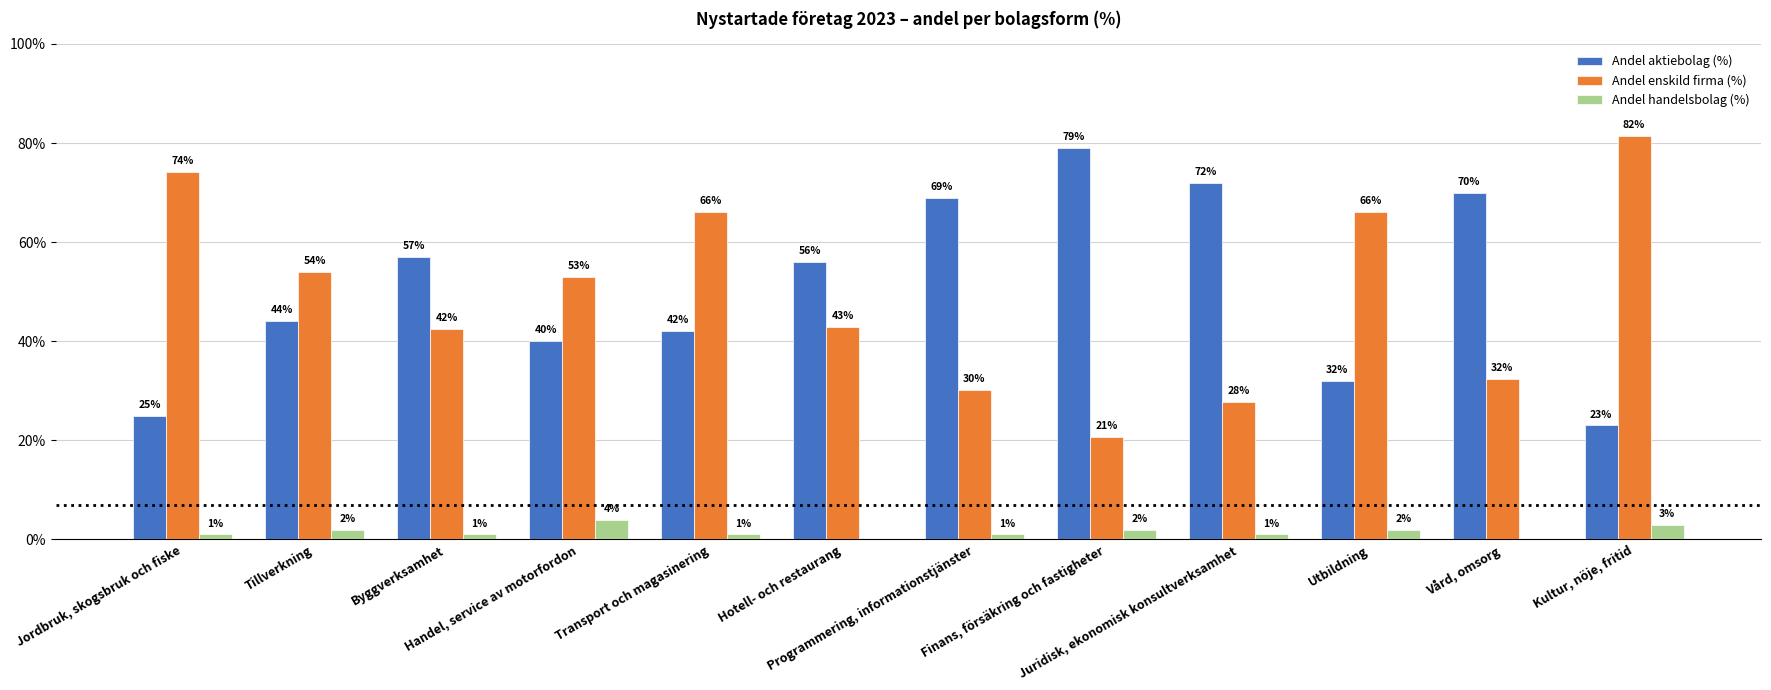

How many Andel handelsbolag (%) values are between 1 and 2?

8